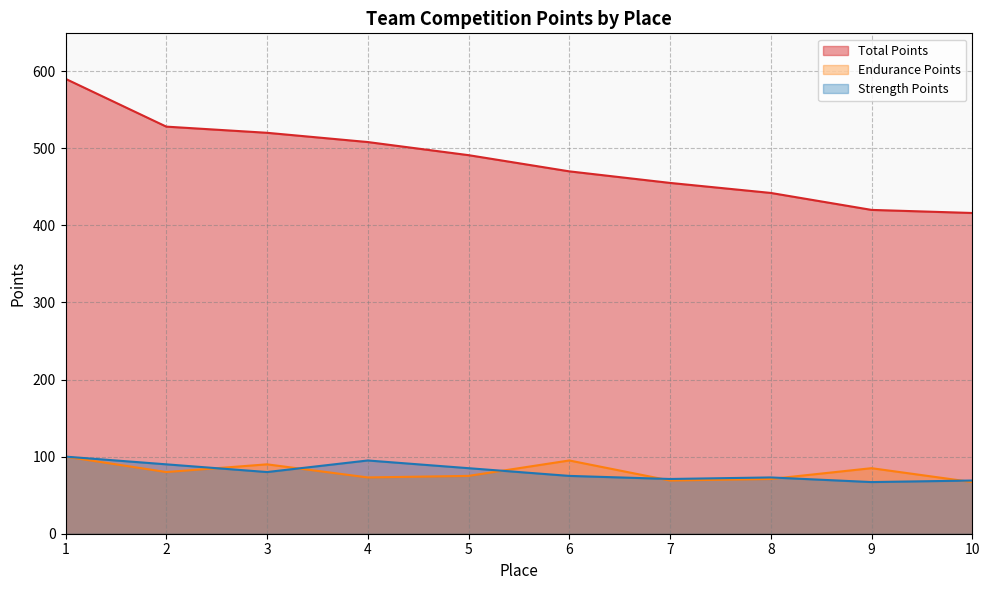

What value does the Strength Points series have at 1?

100